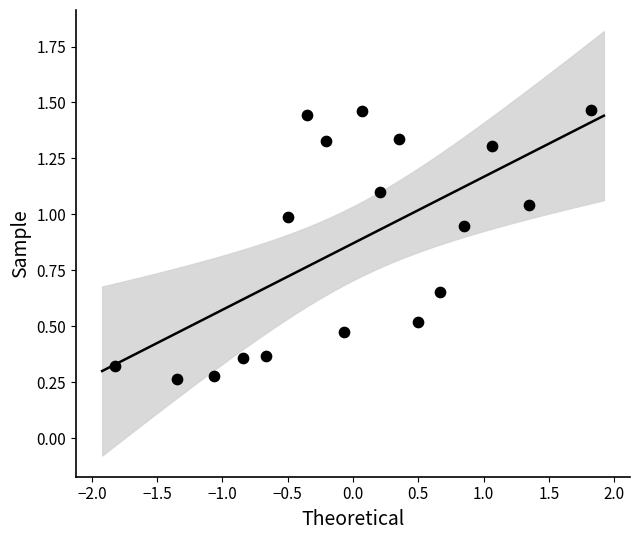

What is the range of X values (max minus min)?

3.6